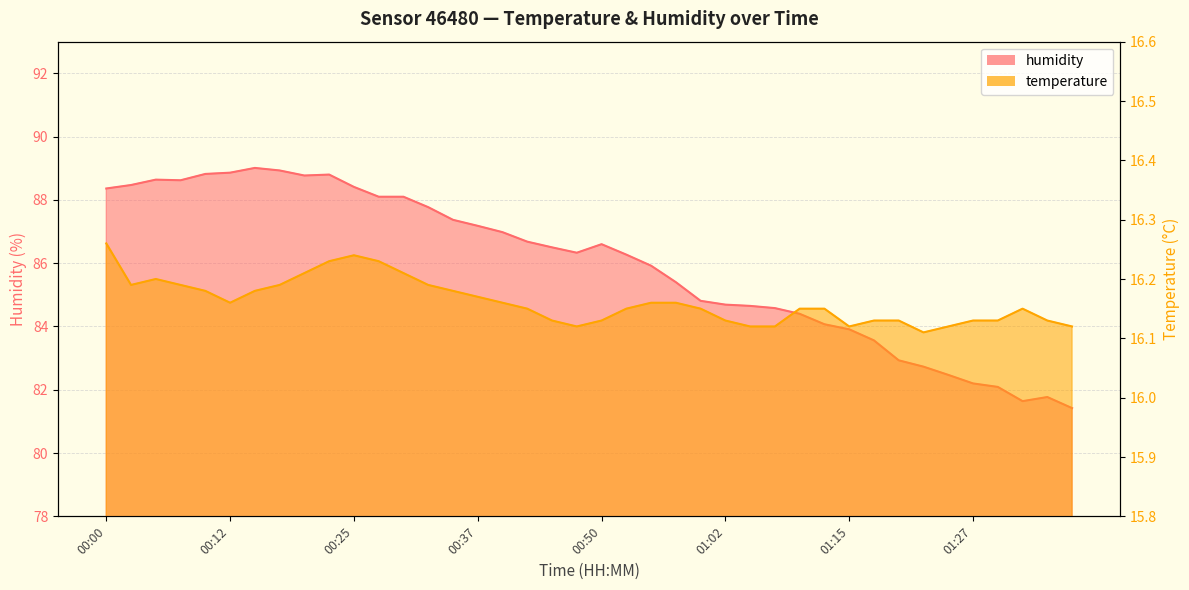

At which category does temperature reach its first local peak?

00:05